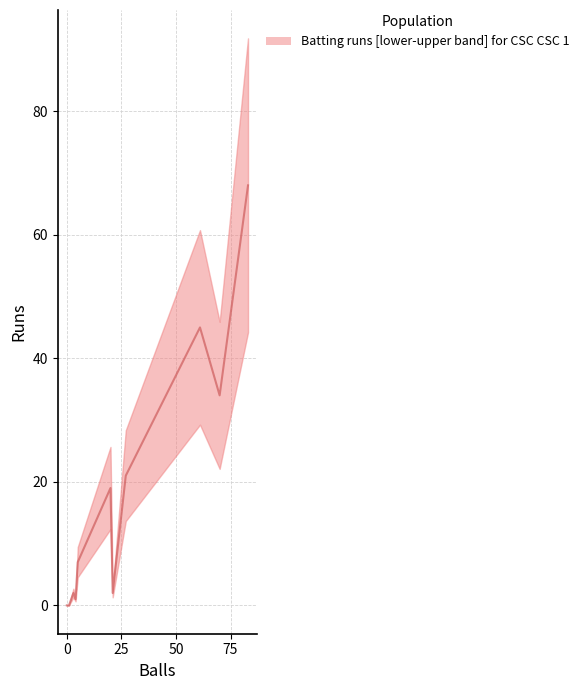

What is the difference between the maximum and minimum values in the Balls series?

83